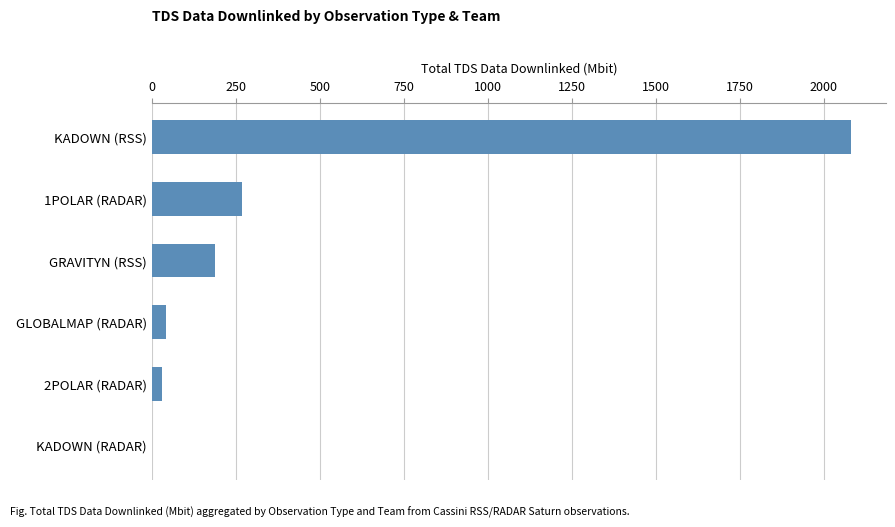

Is it true that the value at KADOWN (RADAR) is 0.0?

True